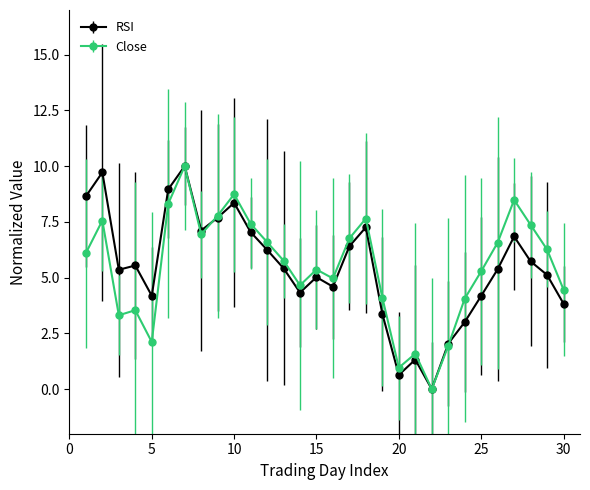

What is the value of the RSI point at the 11th from the left?

7.0